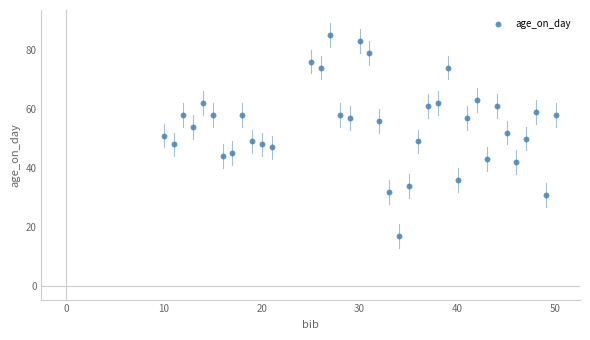

What is the range of X values (max minus min)?

40